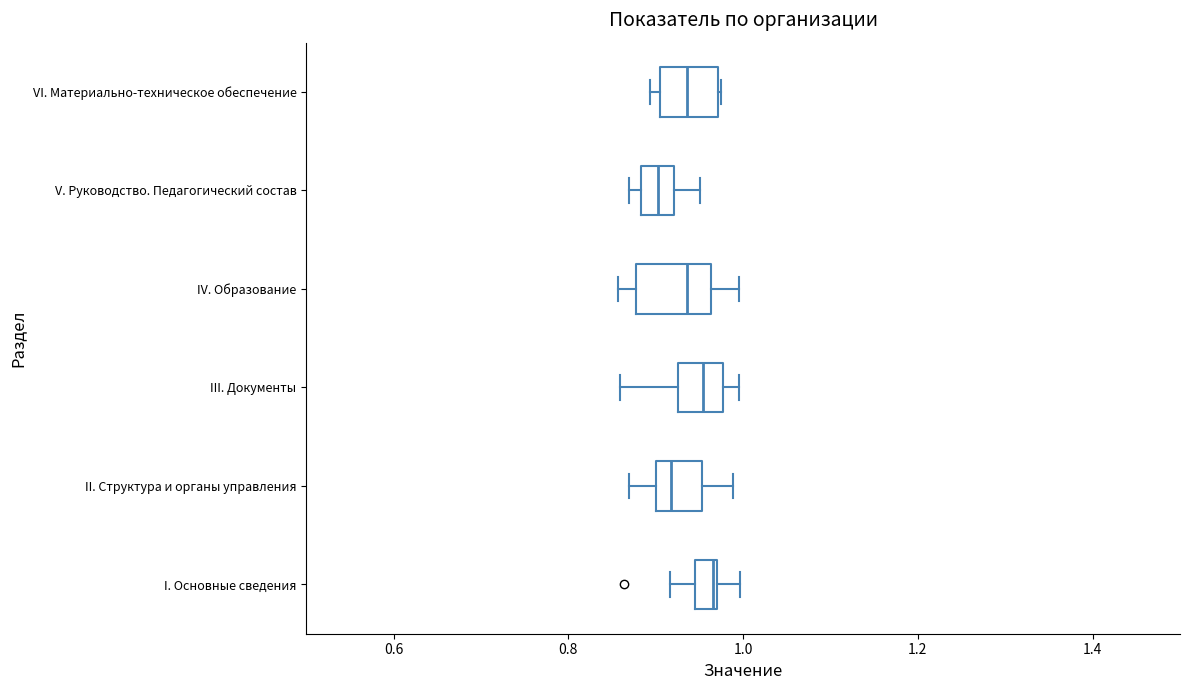

Where is the right edge of the box for IV. Образование on the x-axis? The values are not printed on the chart, so give them approximately, as read against the axis.

0.96